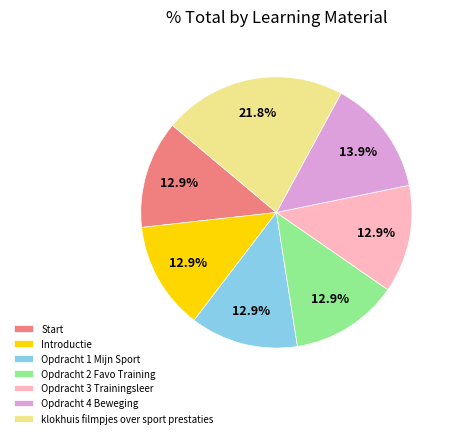

Approximately how many times larger is the value at Opdracht 4 Beweging compared to Opdracht 1 Mijn Sport?

1.1